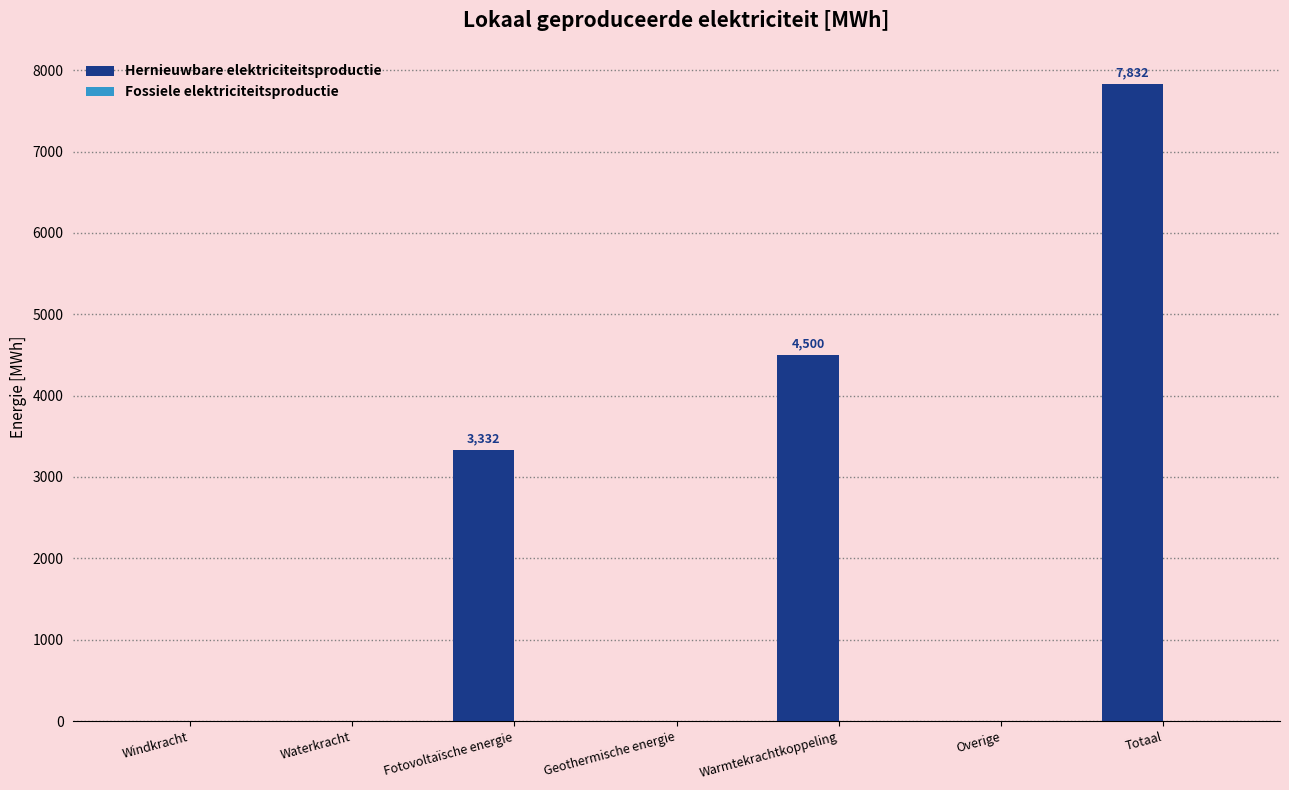

At which label is the value closest to 3916?

Fotovoltaïsche energie